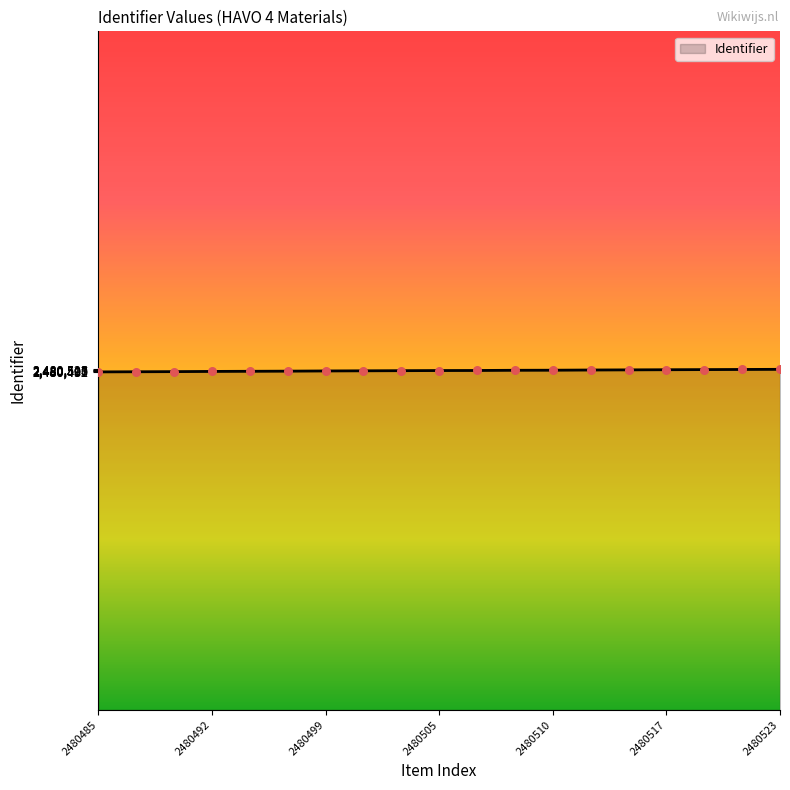

What is the maximum value shown in the chart?

2480523